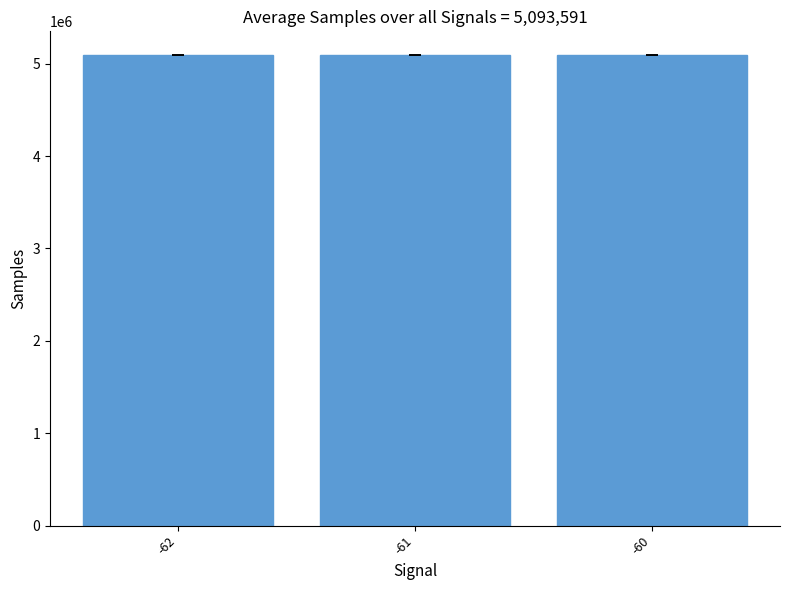

What is the greatest value displayed?

5096274.3